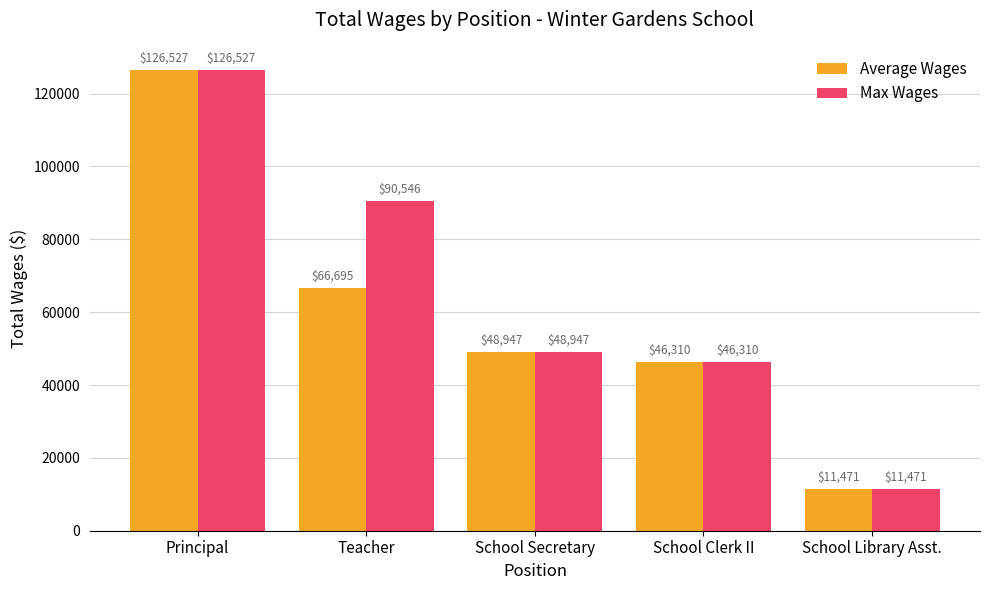

Which category has the highest value in the Average Wages series?

Principal